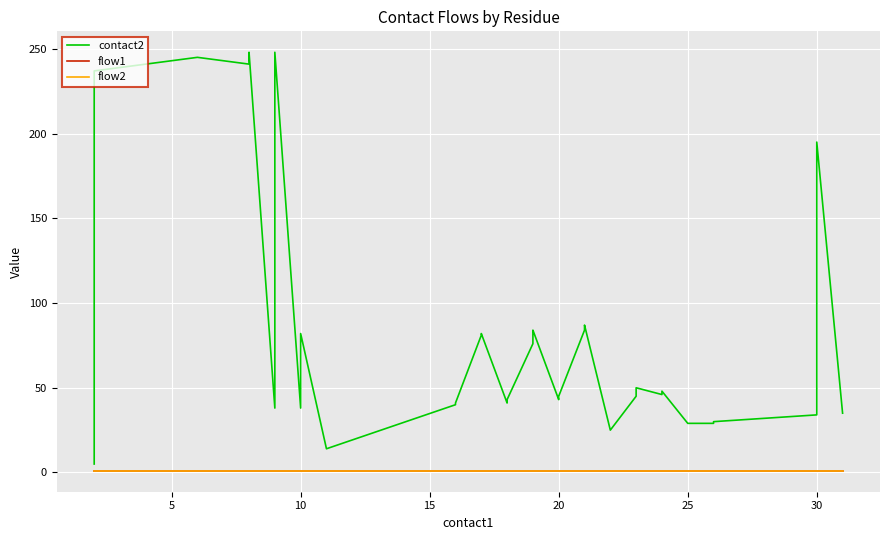

The flow1 series shows 2 at 35. True or false?

False